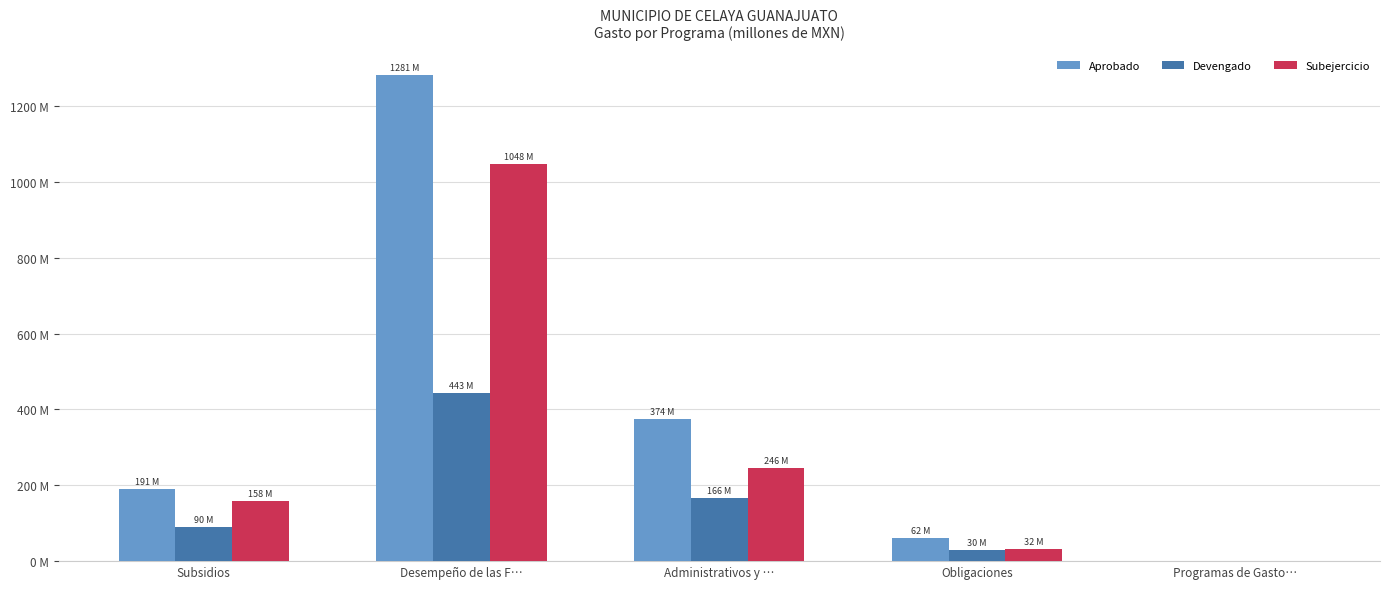

What are all the series names shown in the legend?

Aprobado, Devengado, Subejercicio